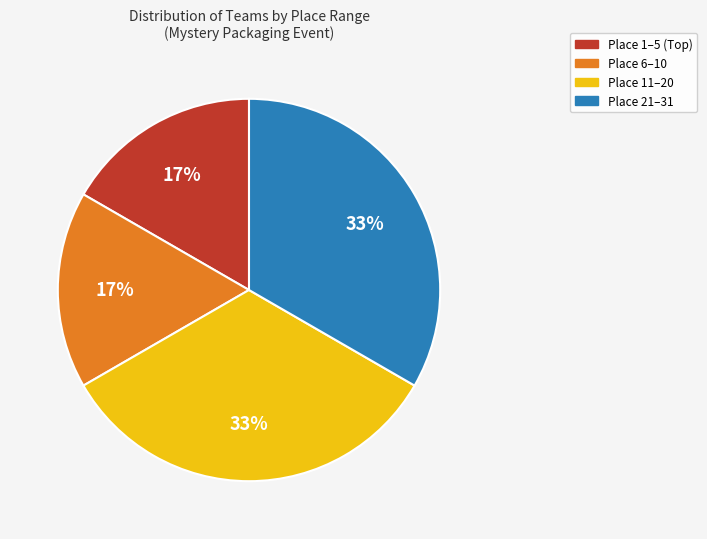

To the nearest percent, what is the average slice percentage?

25%